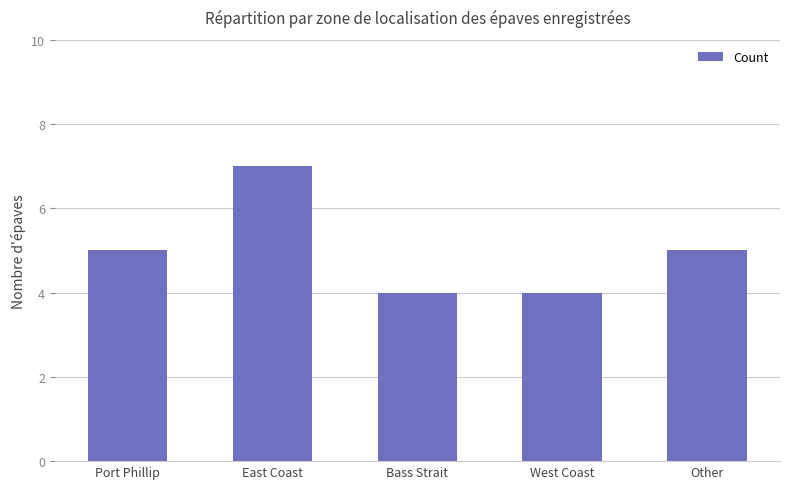

How many bars are there in total?

5